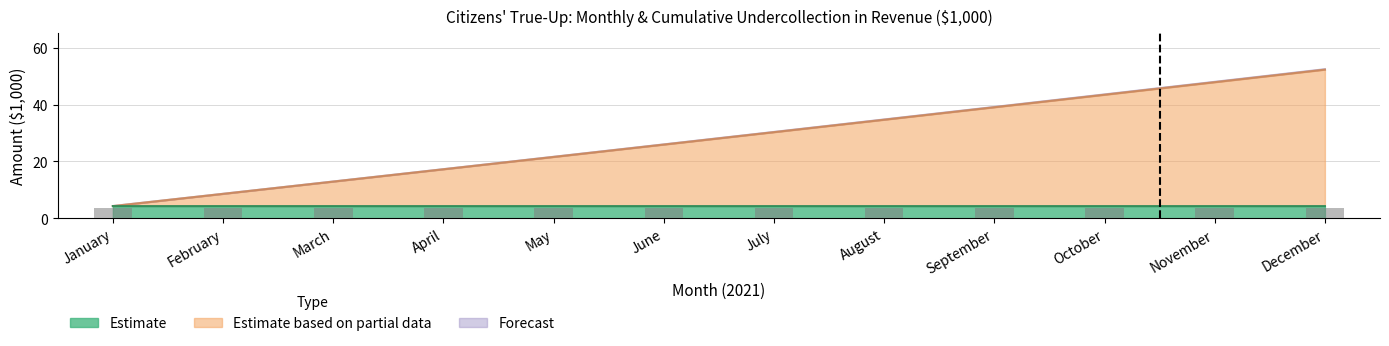

At which category is the sum across all series the highest?

December